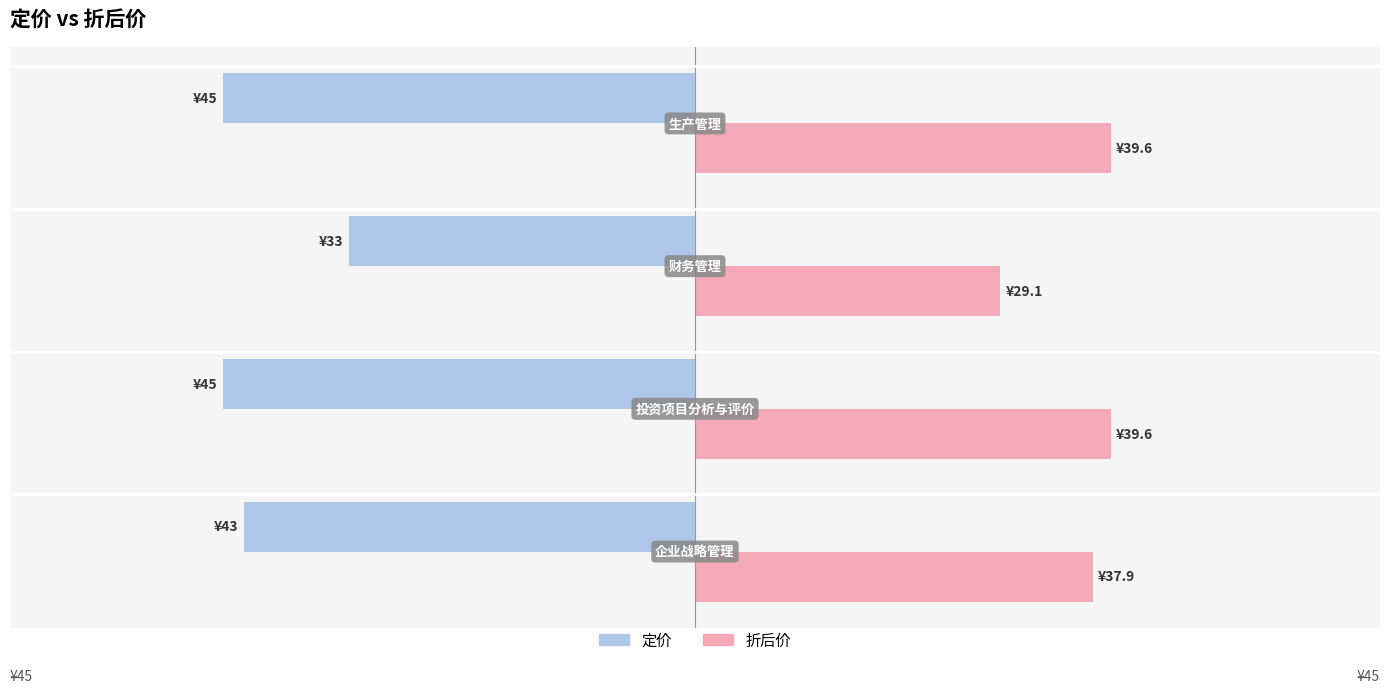

What are all the series names shown in the legend?

定价, 折后价